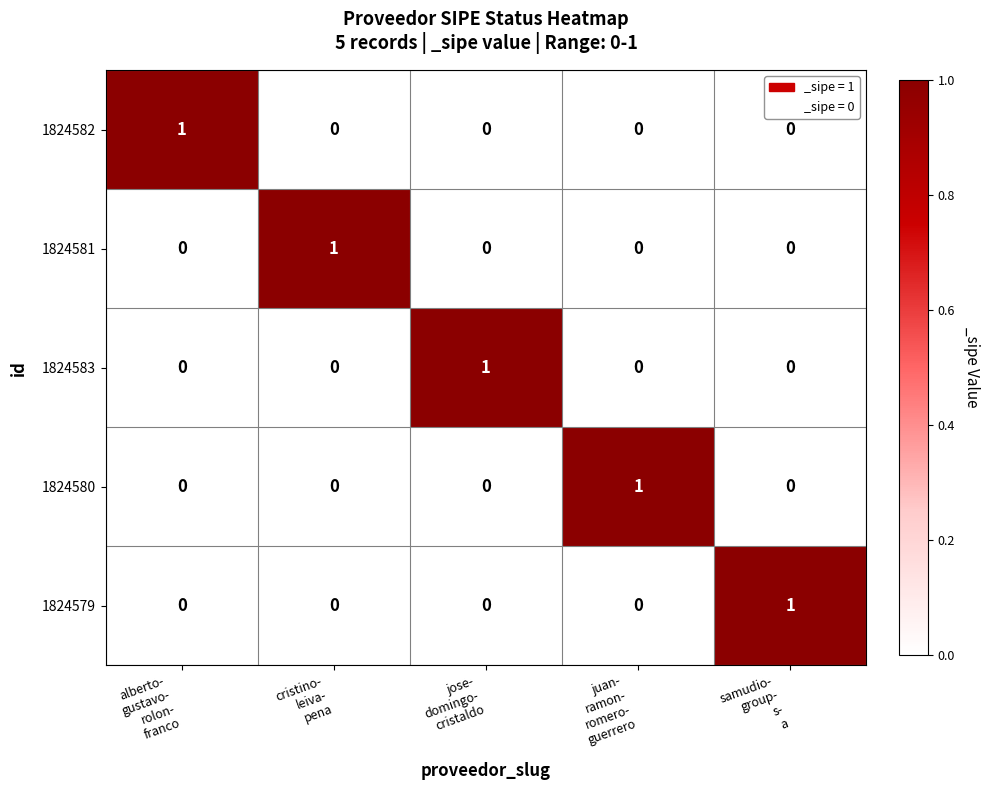

Count the 1824583 values in the range 0 to 1.

5